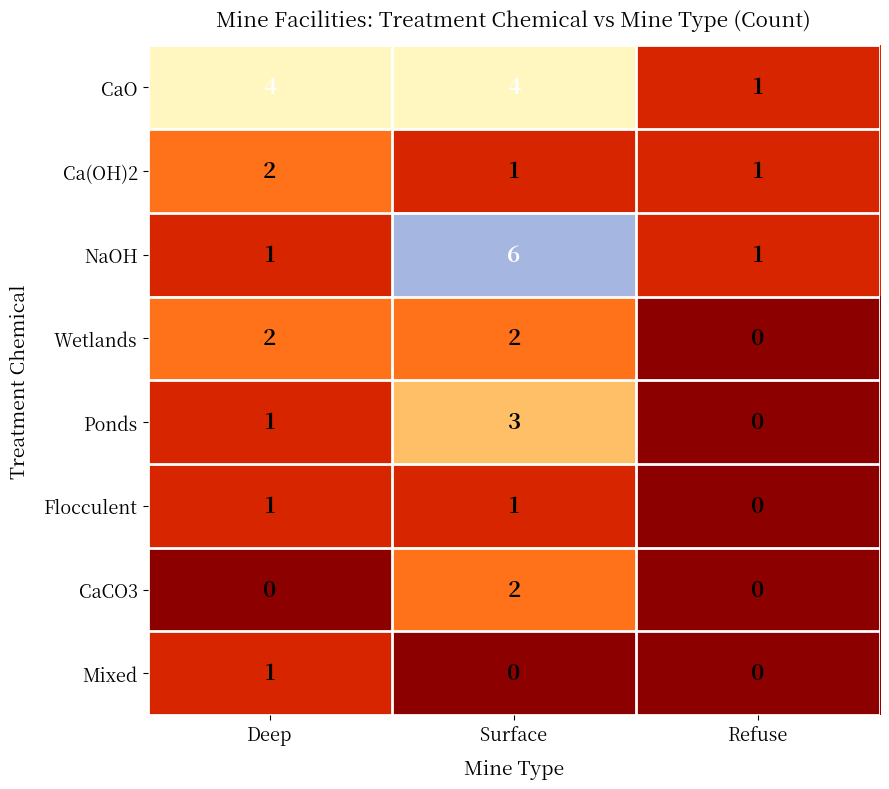

Is it true that NaOH equals 1 at Refuse?

True